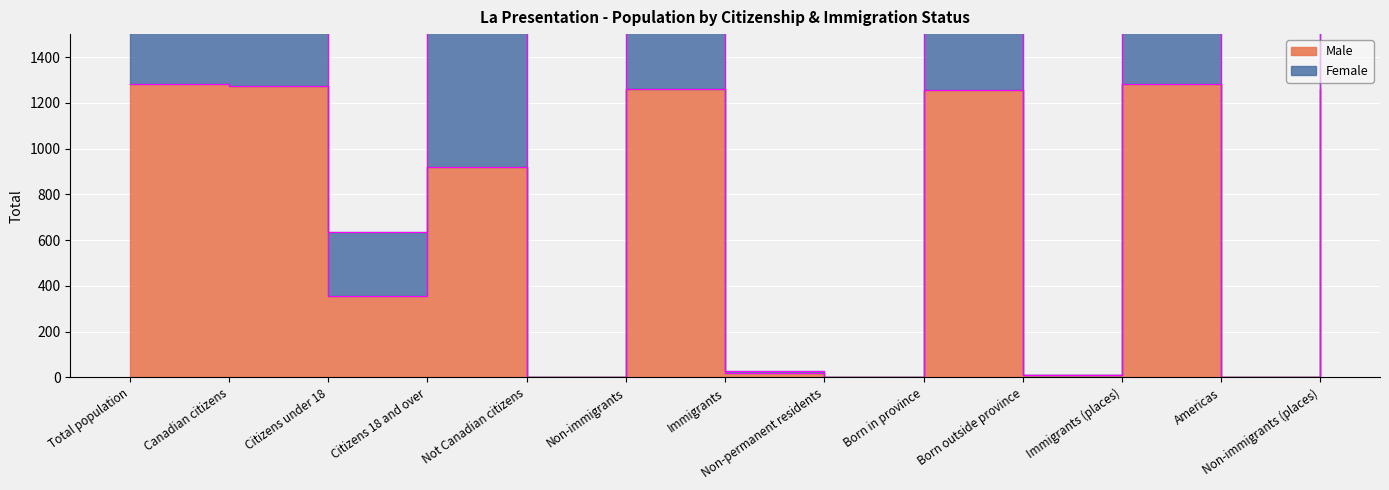

At how many categories does at least one series exceed 1363?

7